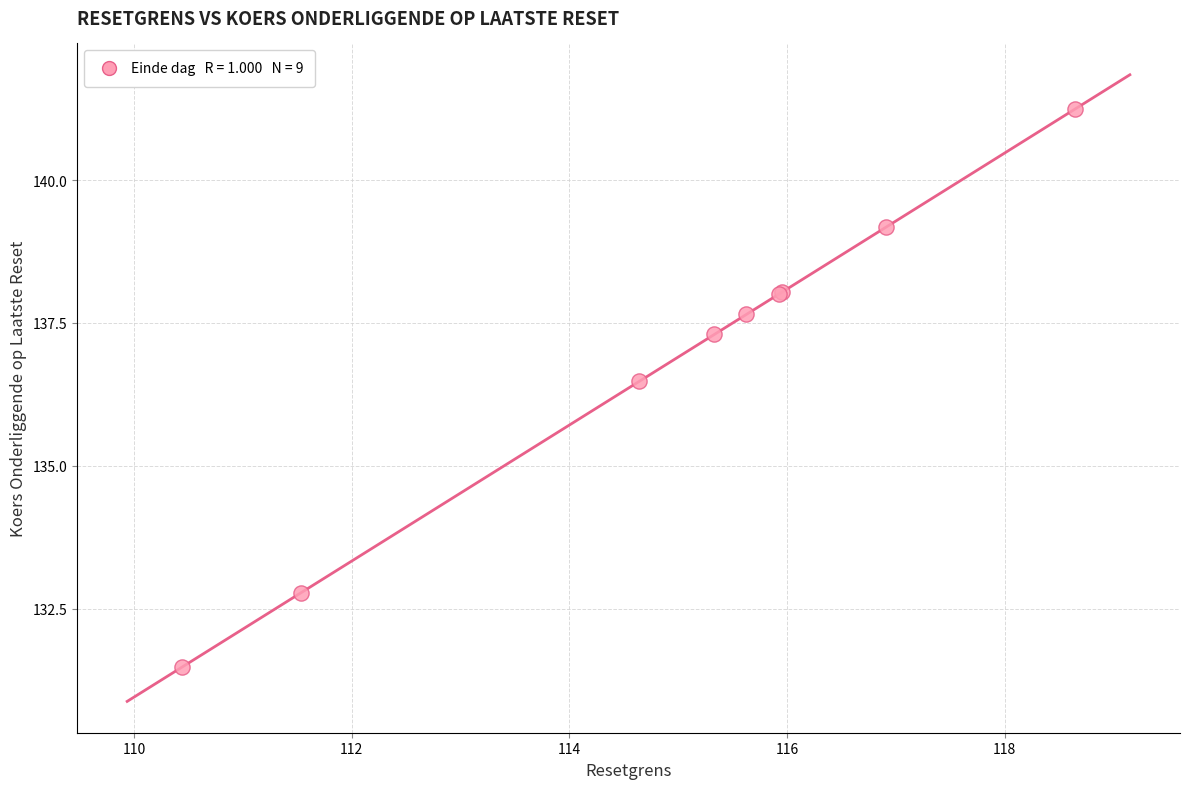

What Y value in the scatter plot is closest to 136?

136.5